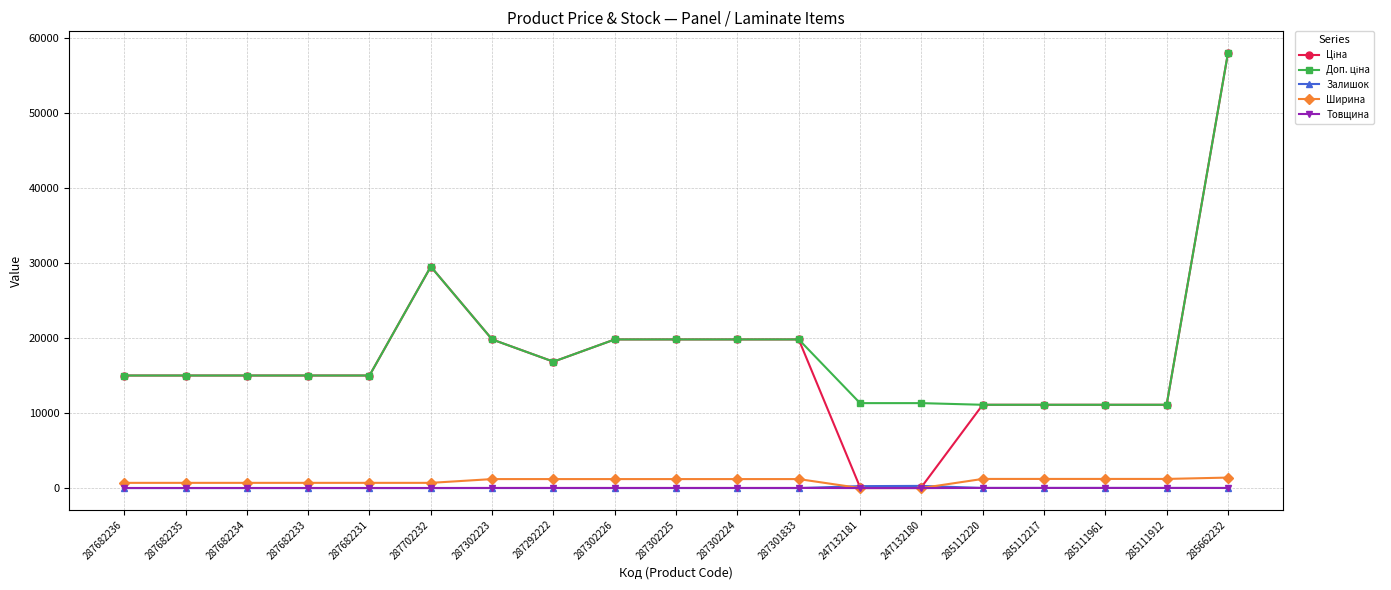

Is this an area chart (filled region under the line)?

No